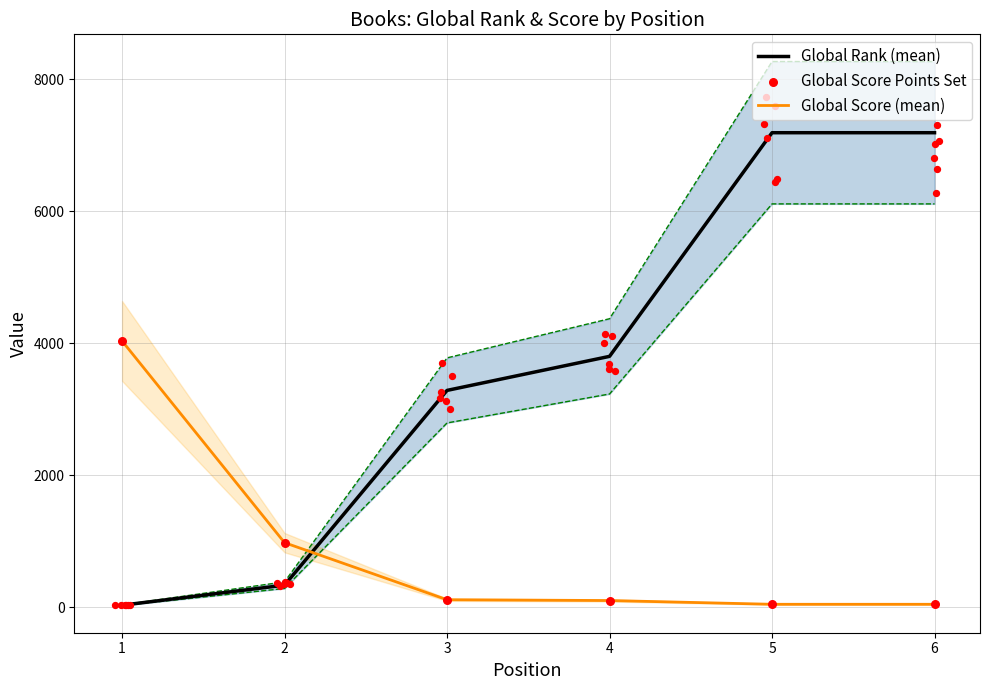

What are all the series names shown in the legend?

Global Rank (mean), Global Score (mean), Global Score Points Set